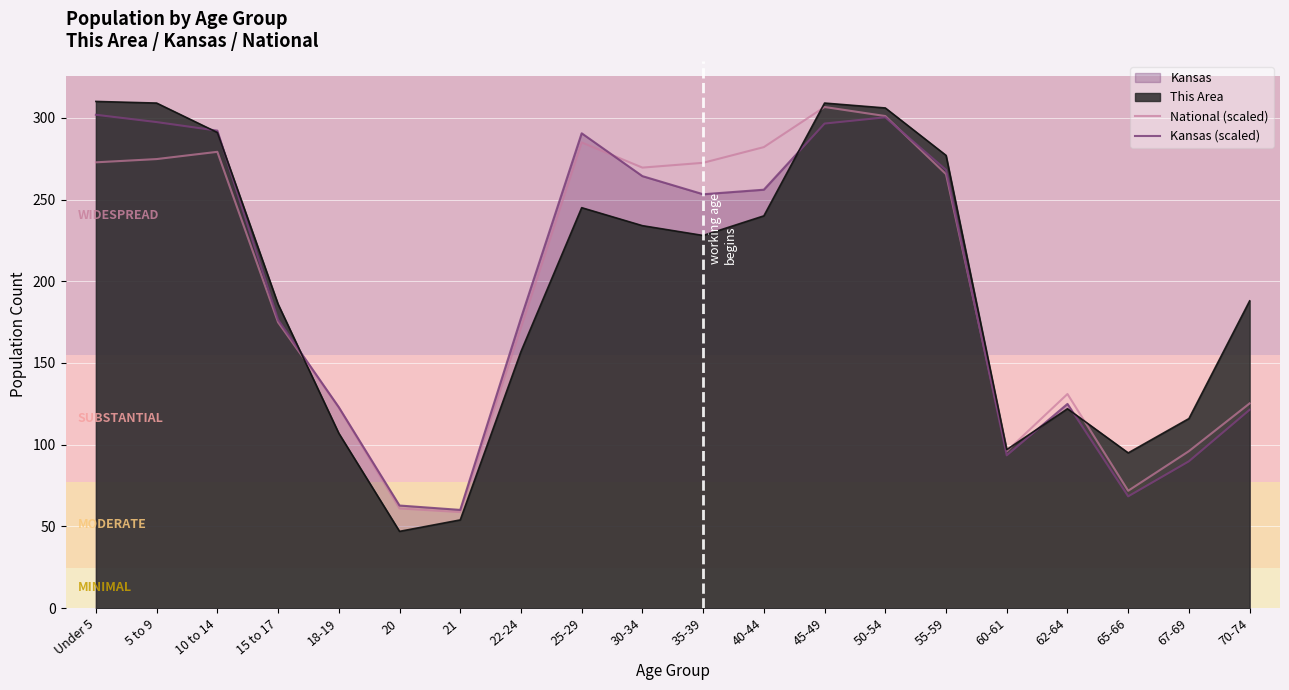

At how many categories does at least one series exceed 243?

10